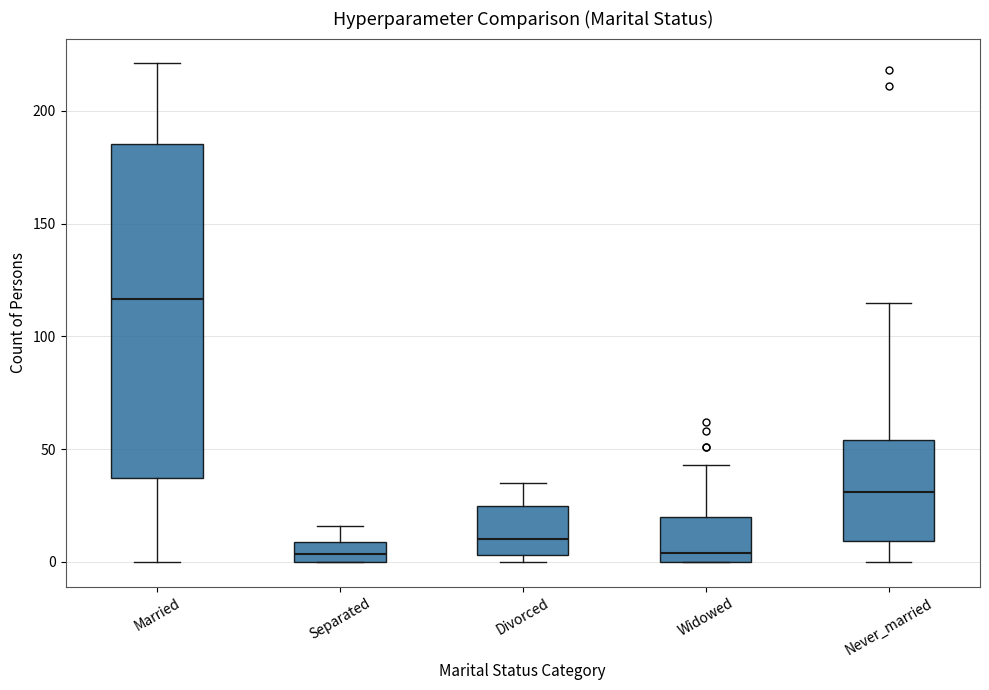

Where does the median line of the box for Separated sit on the y-axis? The values are not printed on the chart, so give them approximately, as read against the axis.

5